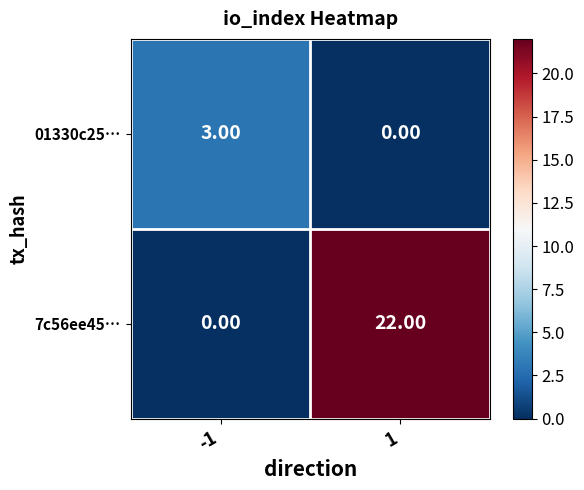

How many values in 7c56ee45… are above zero?

1